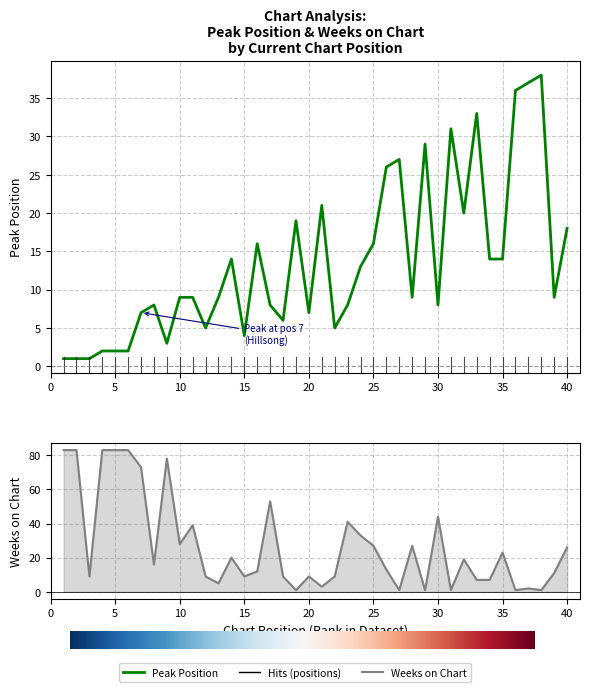

How many data points in Weeks on Chart are less than 16?

20